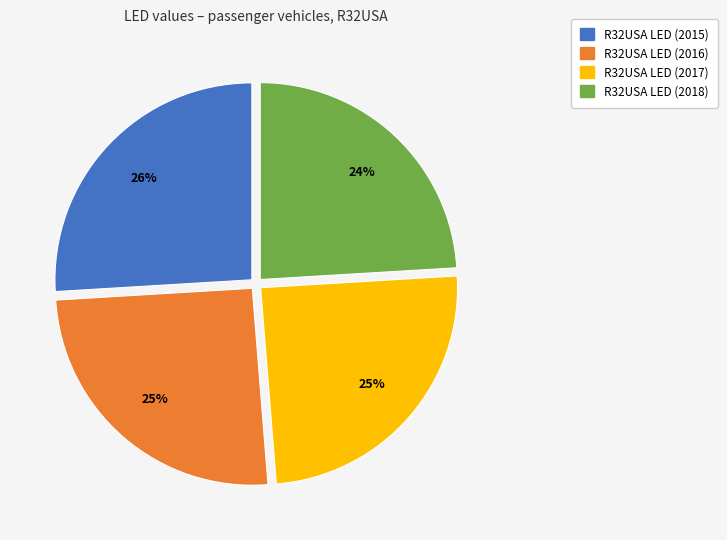

Is there a majority slice in this chart?

No